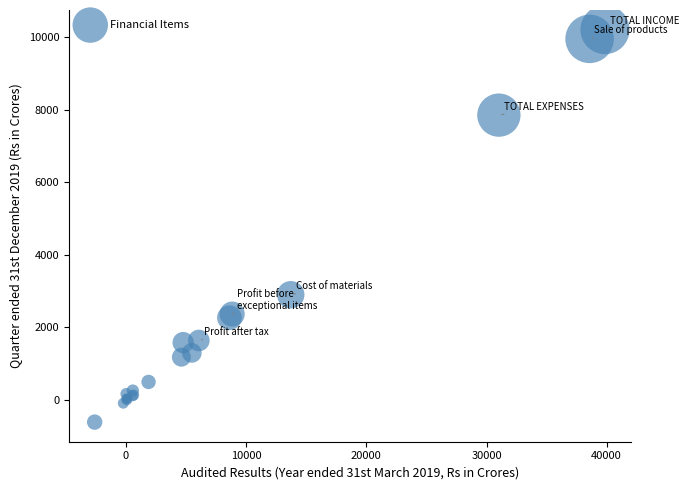

What Y value in the scatter plot is closest to 4793?

2893